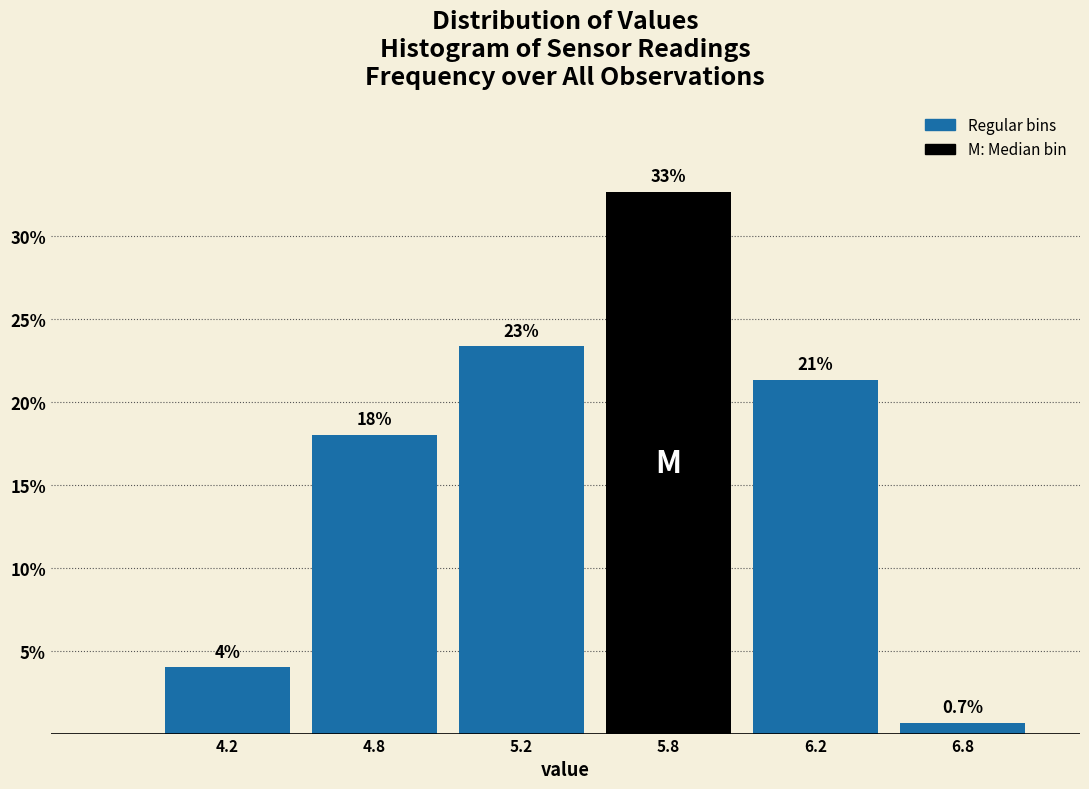

Reading right to left, extract all data points from this chart.

6.8=0.7	6.2=21.3	5.8=32.7	5.2=23.3	4.8=18.0	4.2=4.0